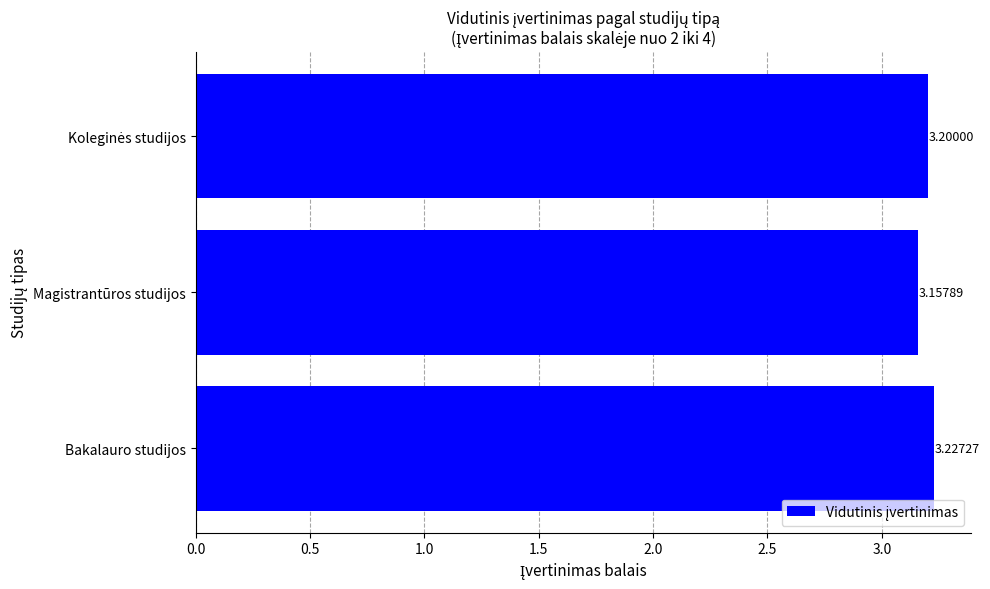

At which category does the chart reach its minimum across all series?

Magistrantūros studijos